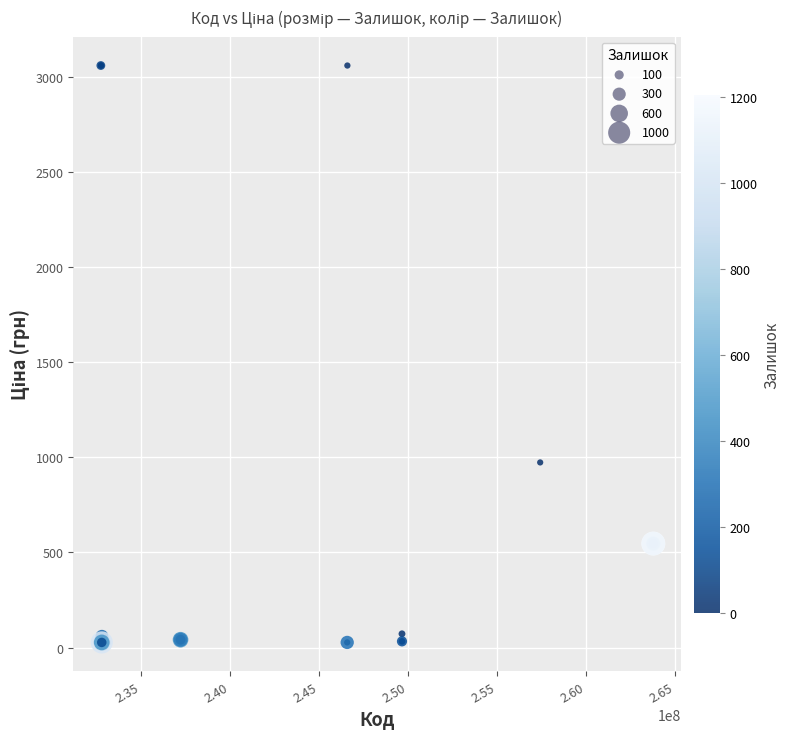

What Y value in the scatter plot is closest to 1543?

973.0